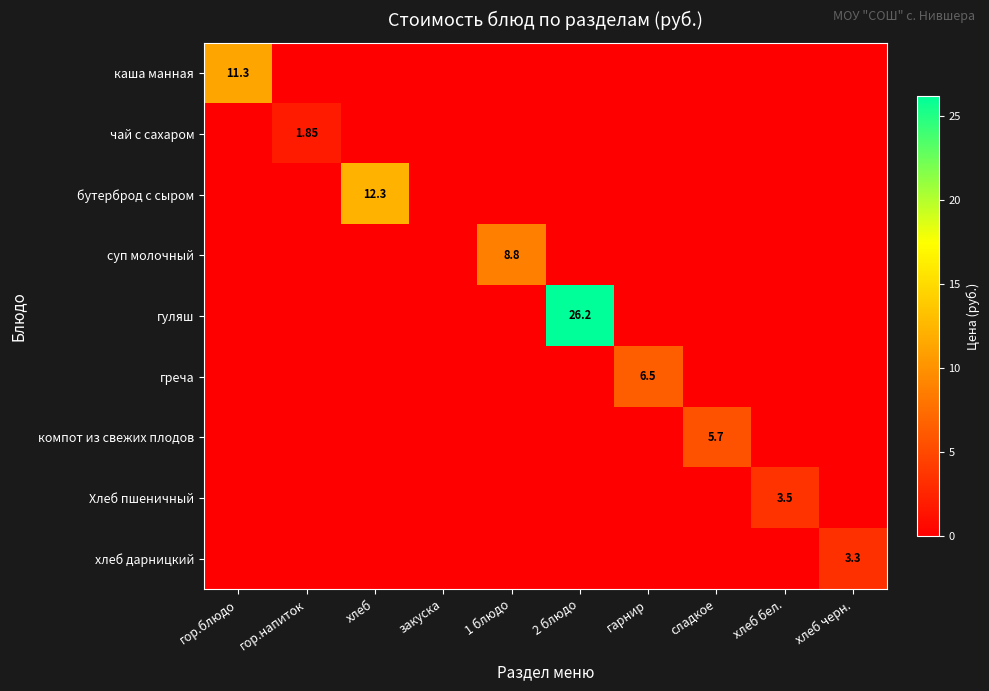

What is the difference between the highest and lowest values at гор.напиток?

1.9